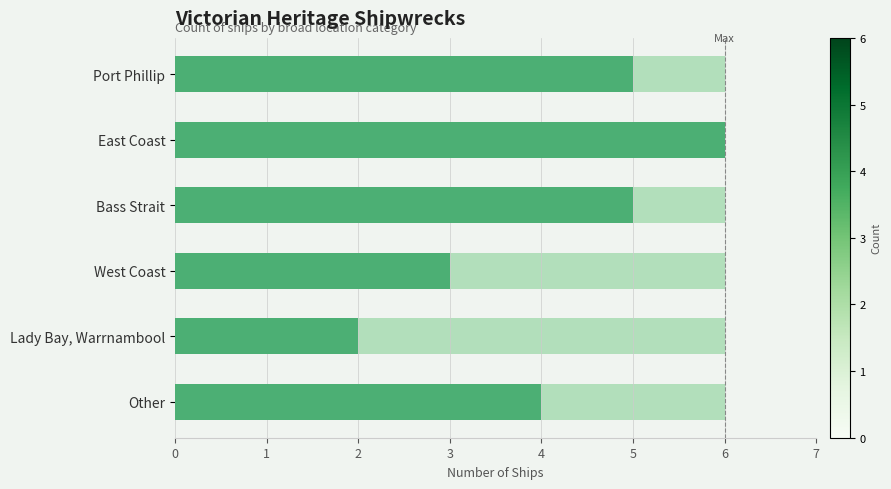

What is the greatest value displayed?

6